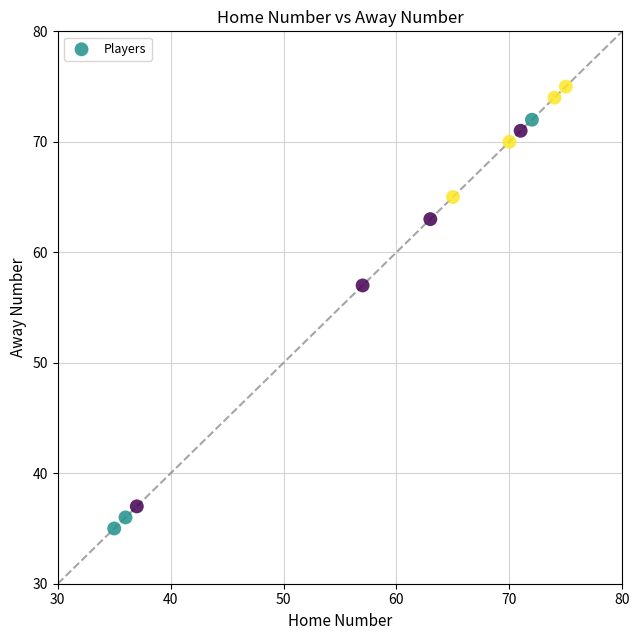

What Y value in the scatter plot is closest to 55?

57